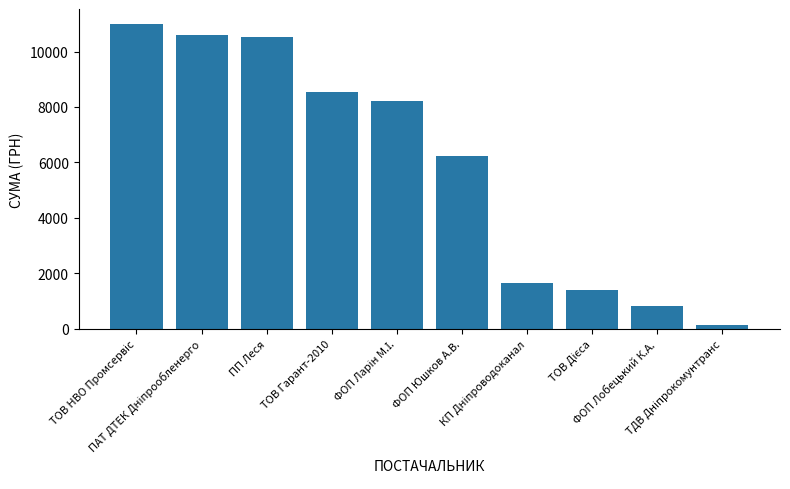

What is the difference between the maximum and minimum values?

10852.0